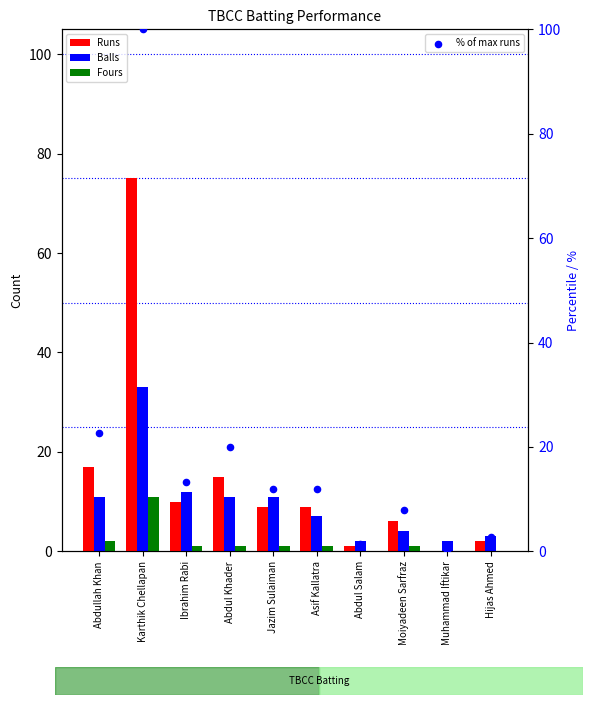

Which series reaches the maximum Y coordinate?

% of max runs